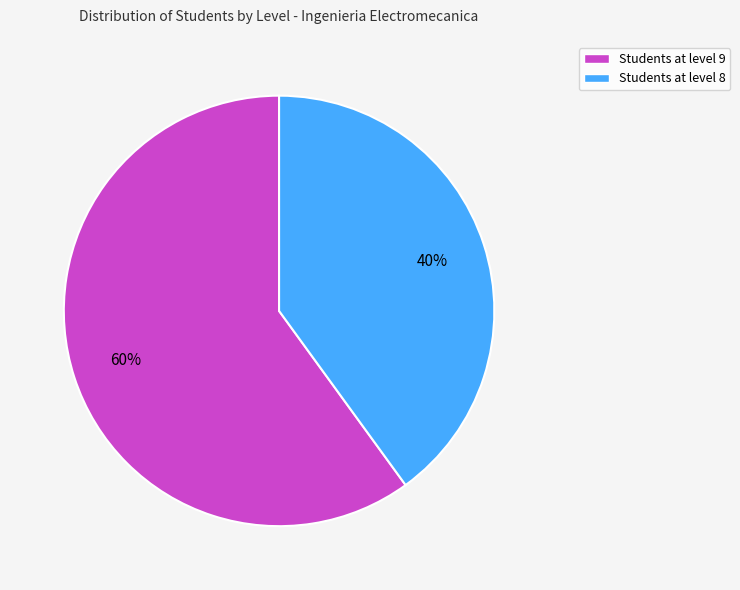

Count the number of slices in the pie.

2